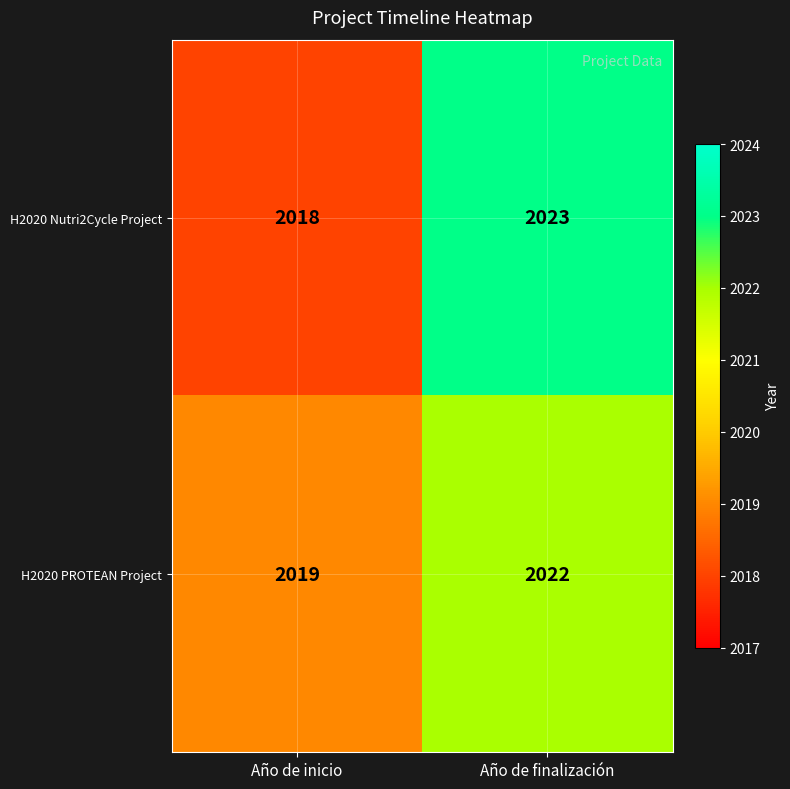

What value does the H2020 PROTEAN Project series have at Año de finalización?

2022